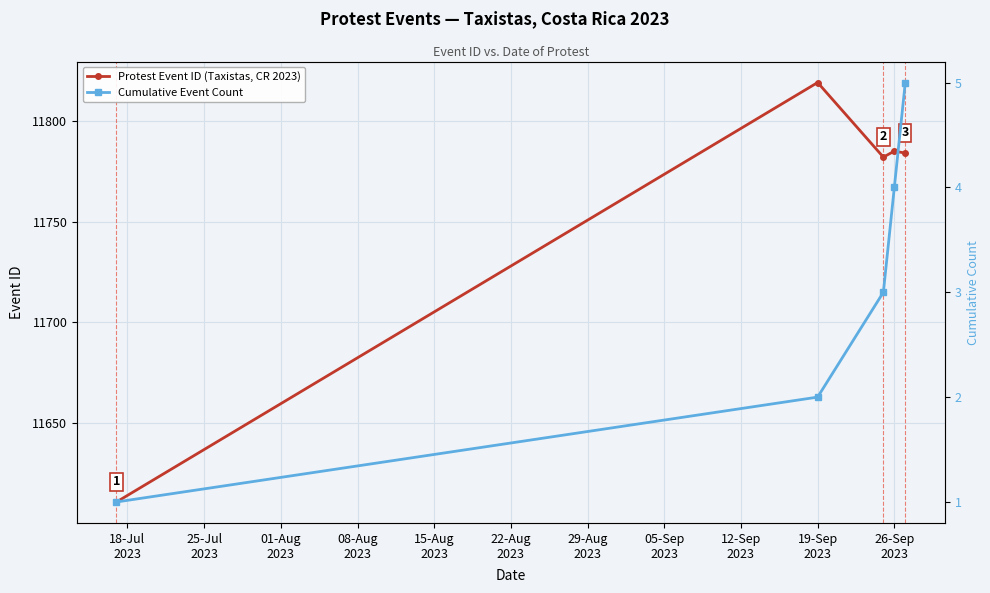

True or false: Cumulative Event Count has more than 1 interior local peaks.

False